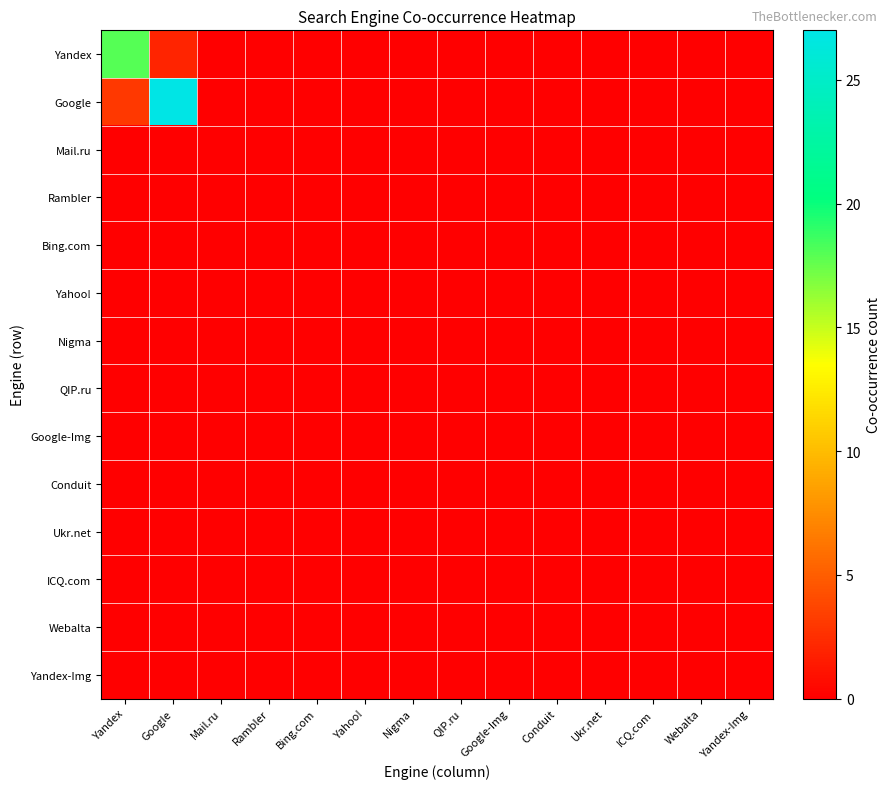

At how many categories does at least one series exceed 3?

2